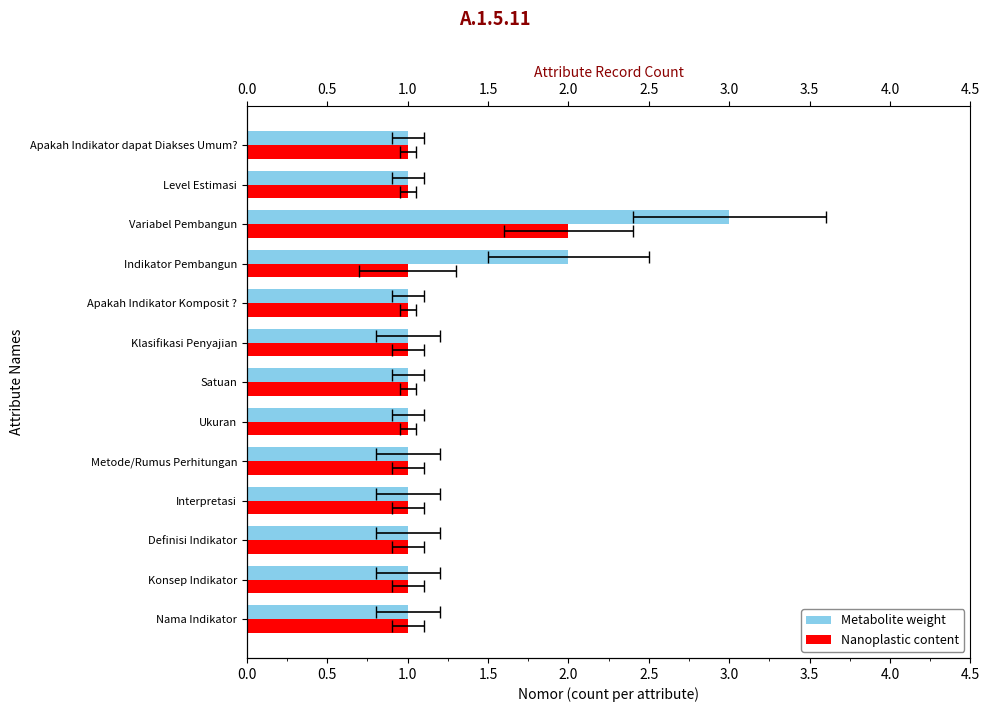

Rank the series by their average value, from lowest to highest.

Nanoplastic content, Metabolite weight